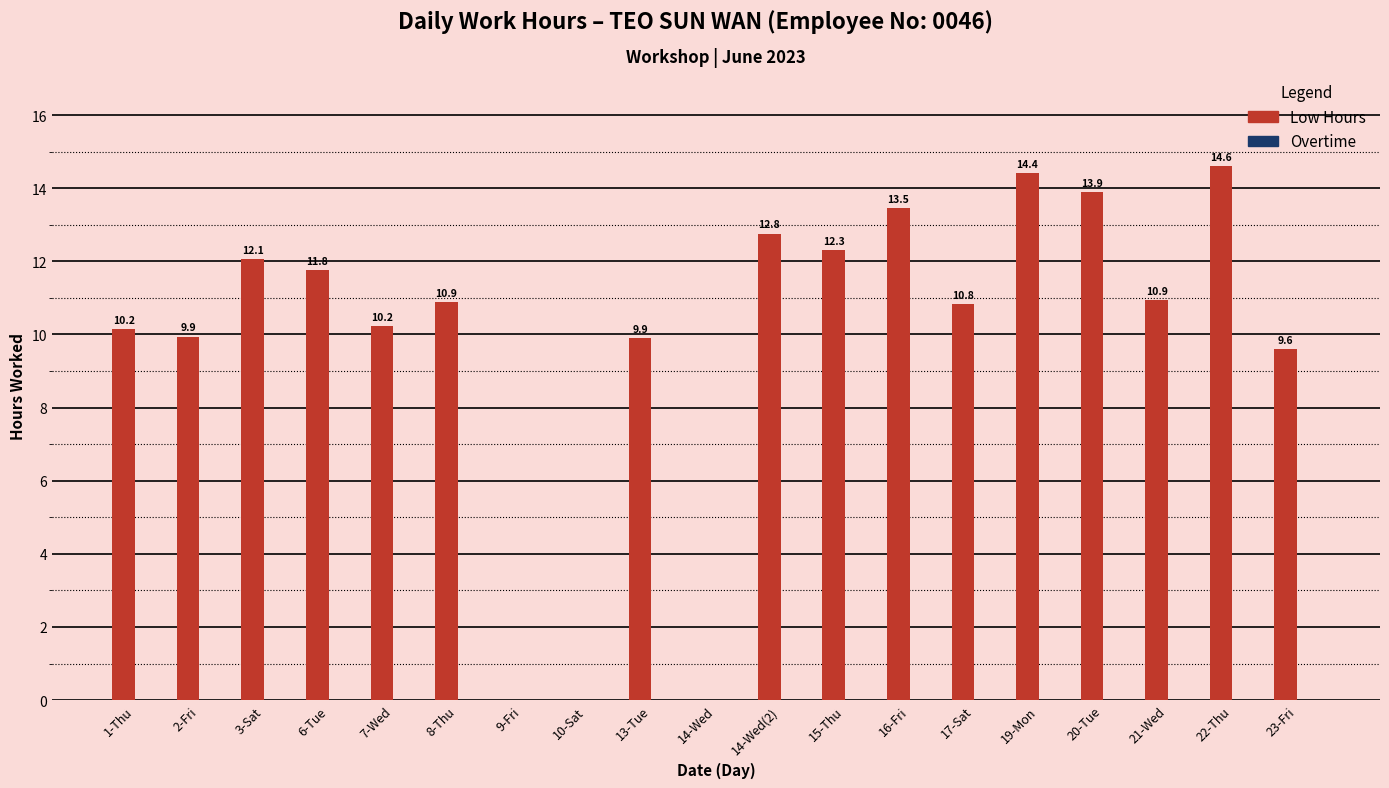

What is the maximum value shown in the chart?

14.6